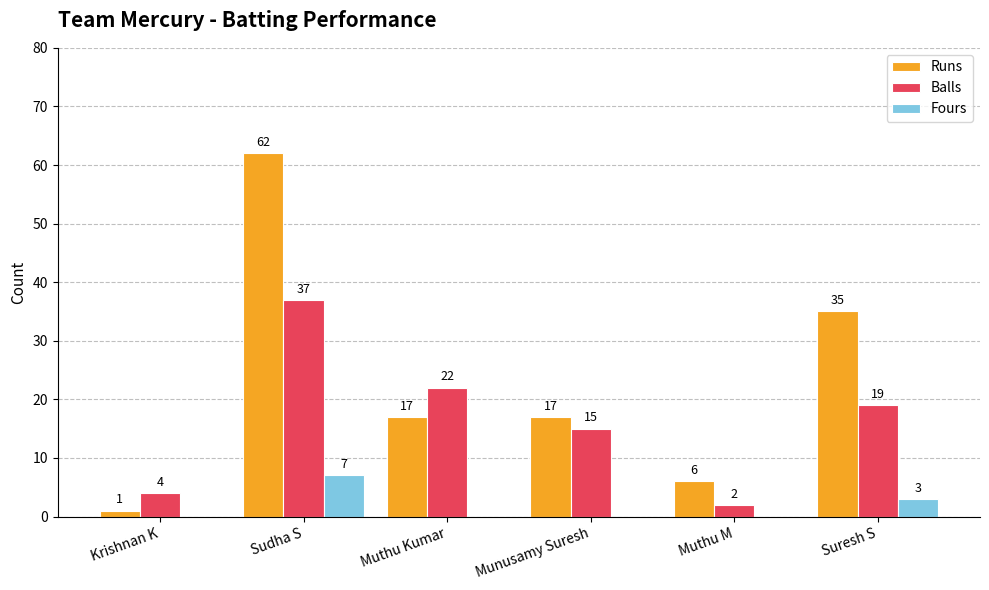

At which category is the sum across all series the highest?

Sudha S